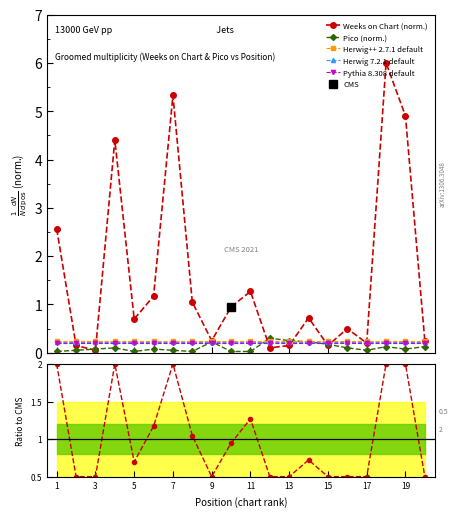

What is the maximum value for Weeks on Chart (norm.)?

6.0